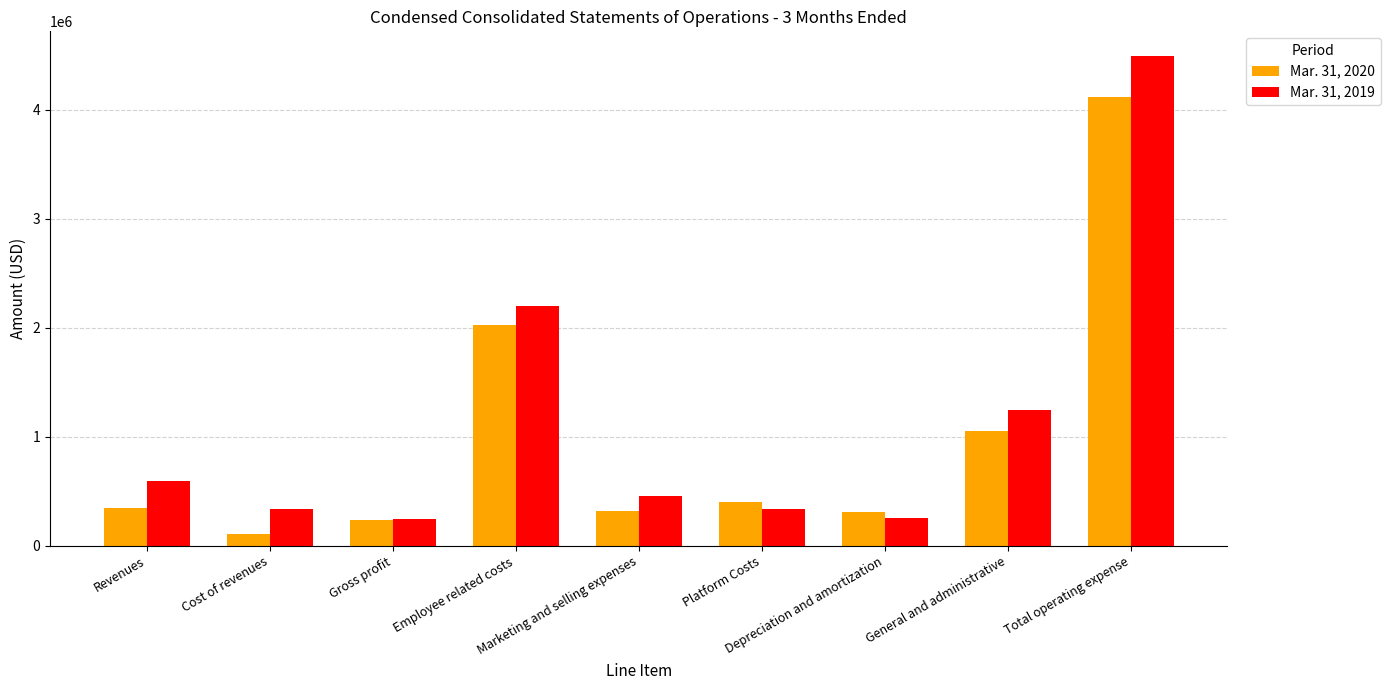

What is the total value across all series at Total operating expense?

8605000